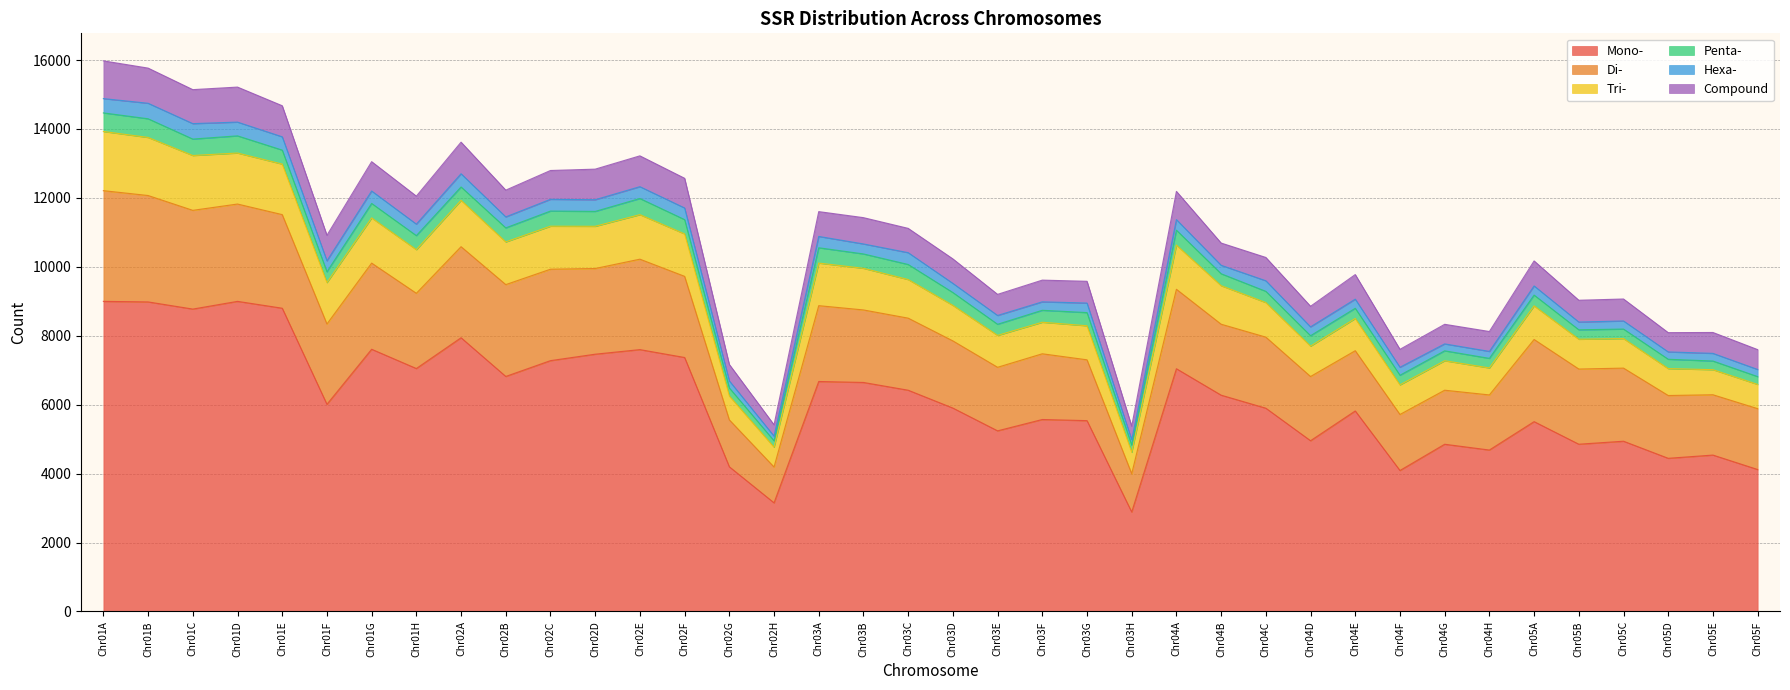

What is the maximum value for Mono-?

8998